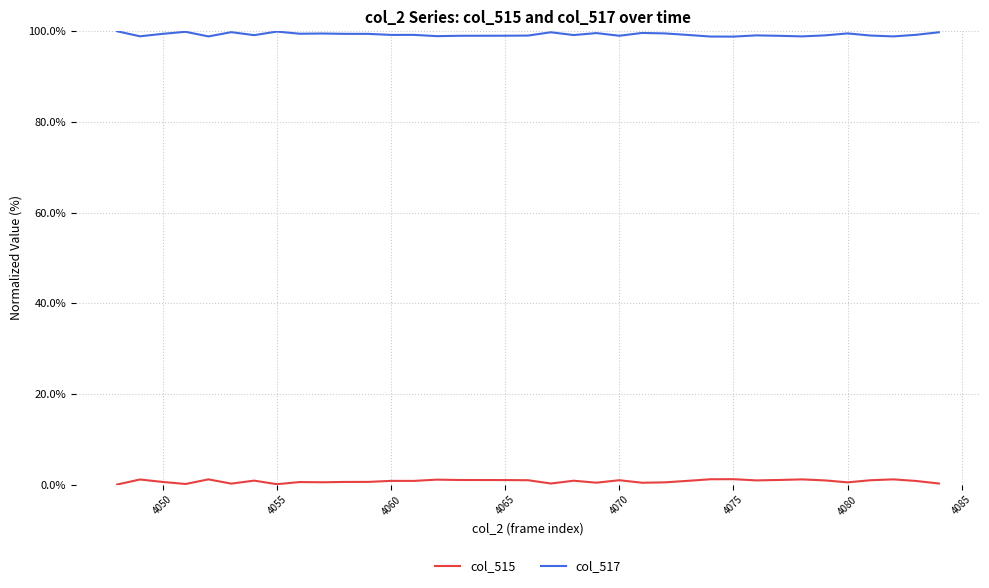

What is the greatest value displayed?

100.0